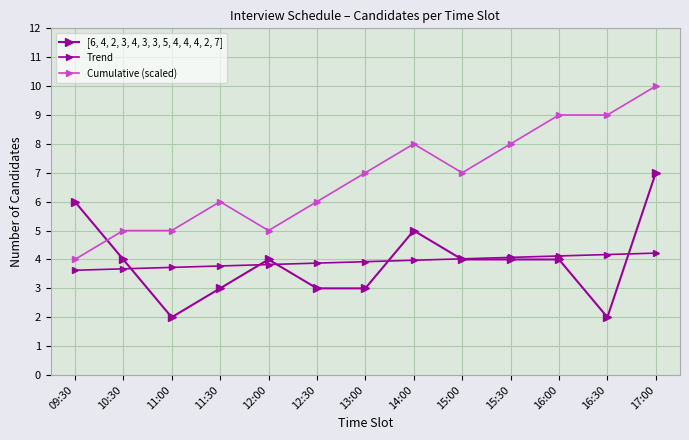

Between 09:30 and 11:00, which is larger?

09:30